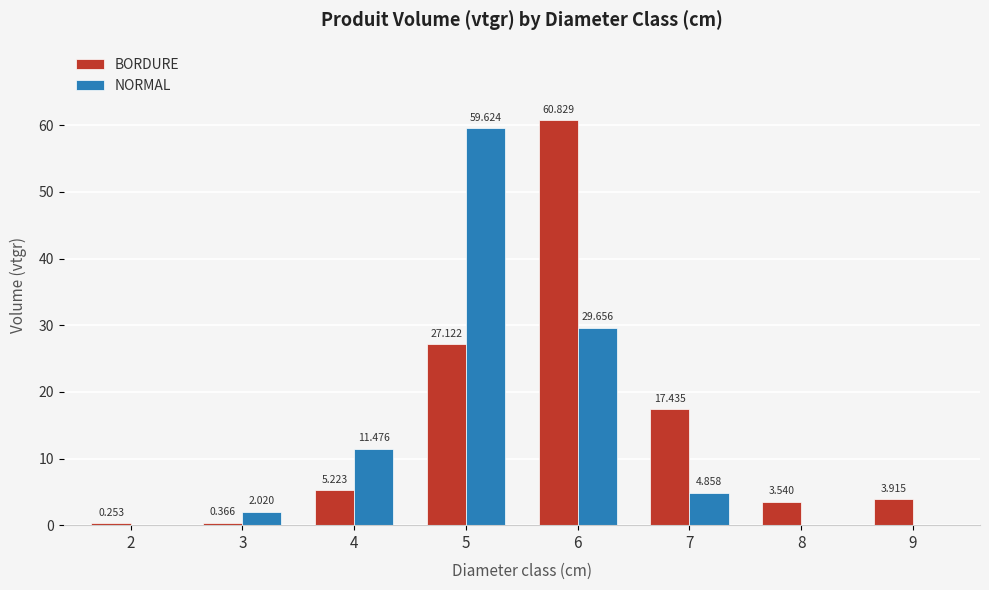

Which series has the widest spread of values?

BORDURE